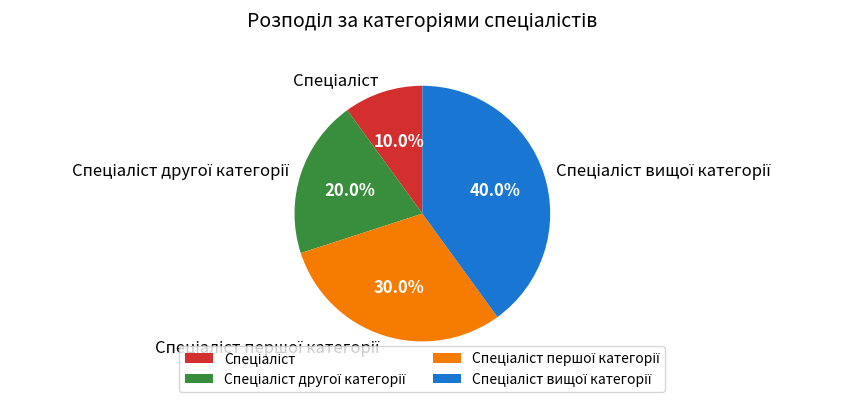

Is there a majority slice in this chart?

No